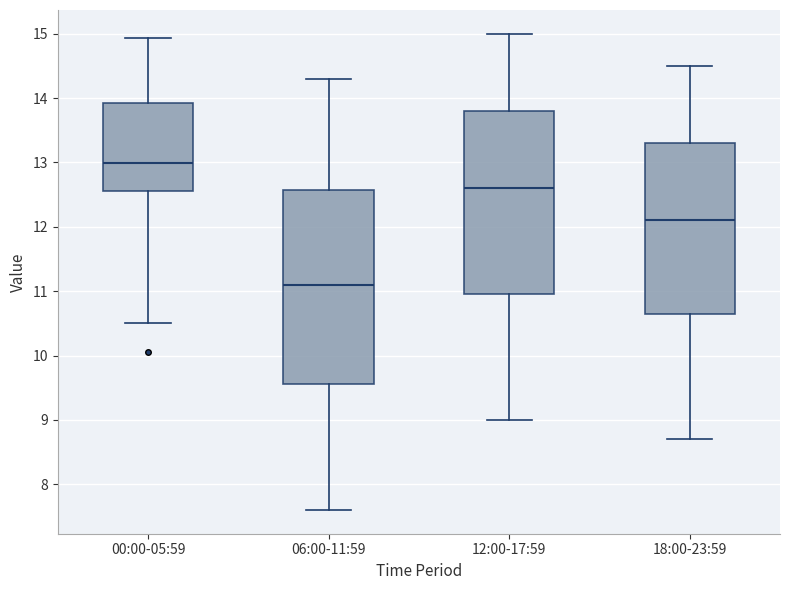

Reading left to right, read every box against the y-axis: the position of its median line, the range the box covers, and the ends of its whiskers. The values are not printed on the chart, so give them approximately, as read against the axis.

00:00-05:59: median 13.0, box 12.6 to 13.9, whiskers 10.5 to 14.9
06:00-11:59: median 11.1, box 9.6 to 12.6, whiskers 7.6 to 14.3
12:00-17:59: median 12.6, box 11.0 to 13.8, whiskers 9.0 to 15.0
18:00-23:59: median 12.1, box 10.7 to 13.3, whiskers 8.7 to 14.5